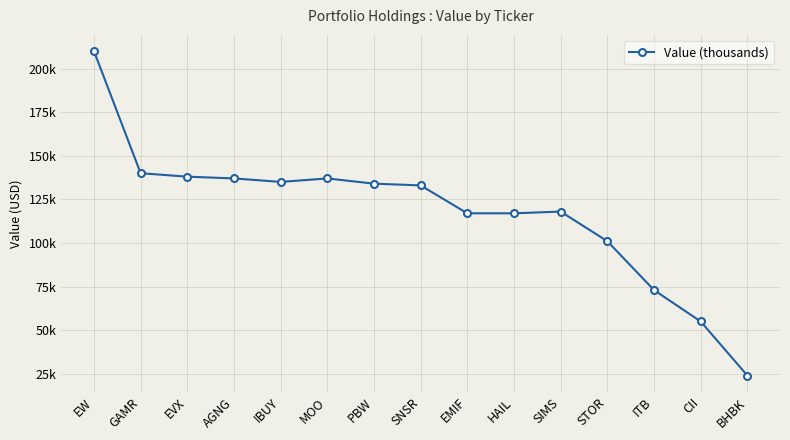

Count the number of categories in the chart.

15